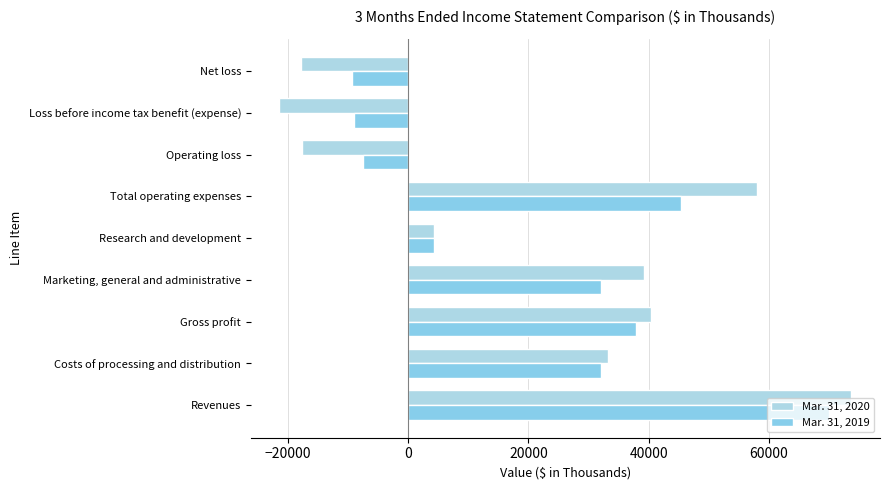

What is the average value of the Mar. 31, 2019 series?

21777